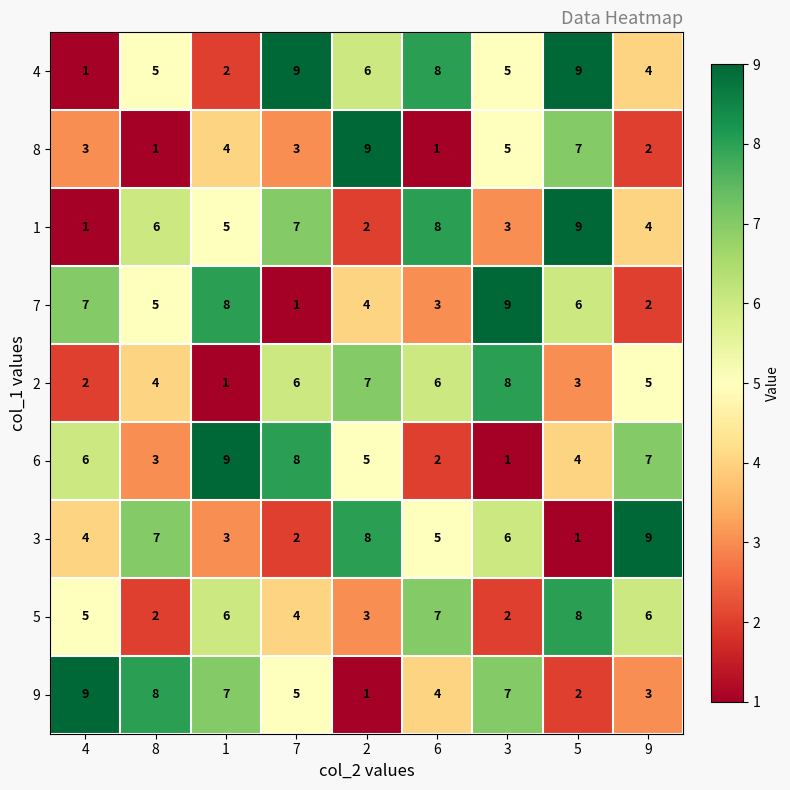

Which series changed the most between 7 and 3?

7